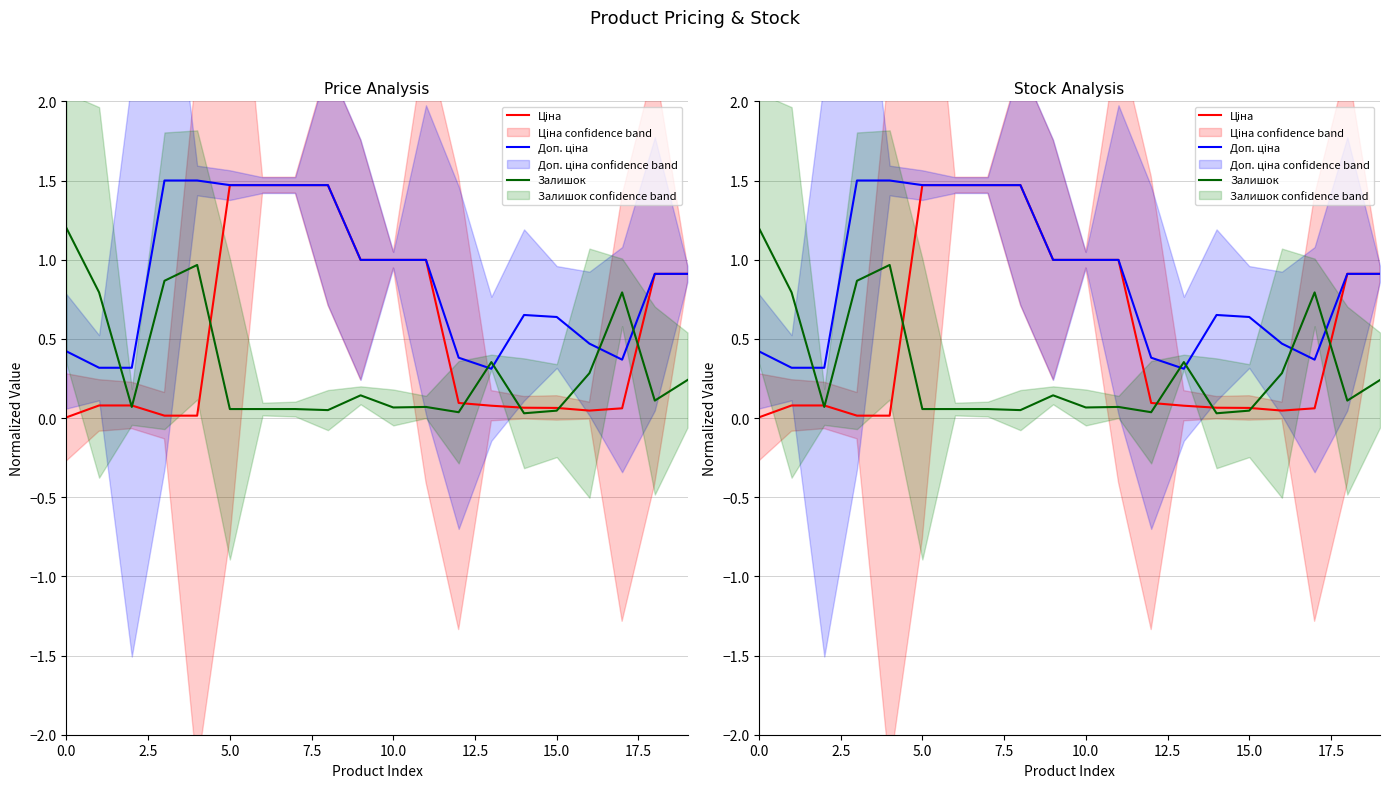

Does the chart have visible grid lines?

Yes